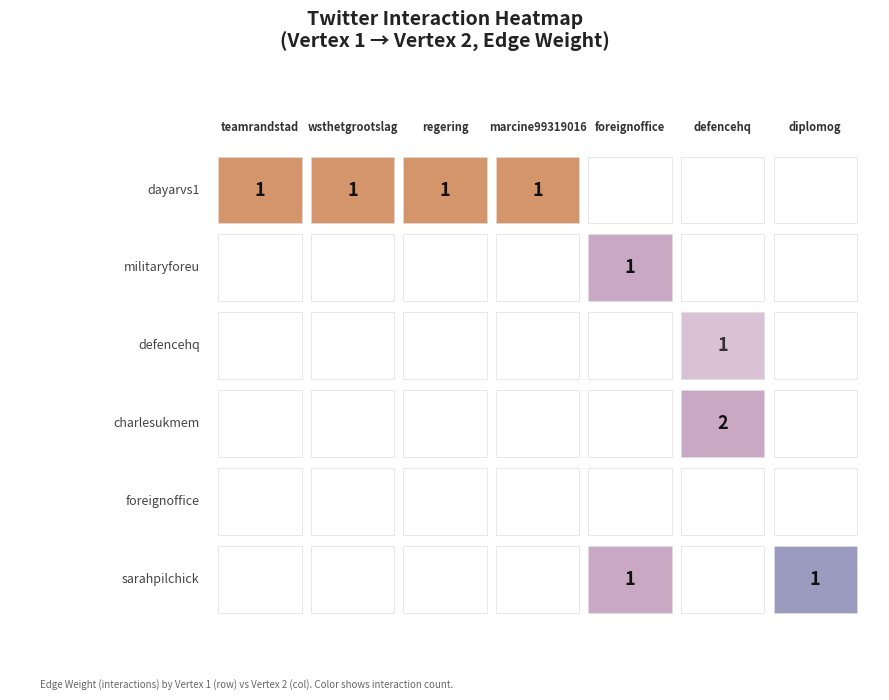

How many values in the defencehq series exceed 0?

1